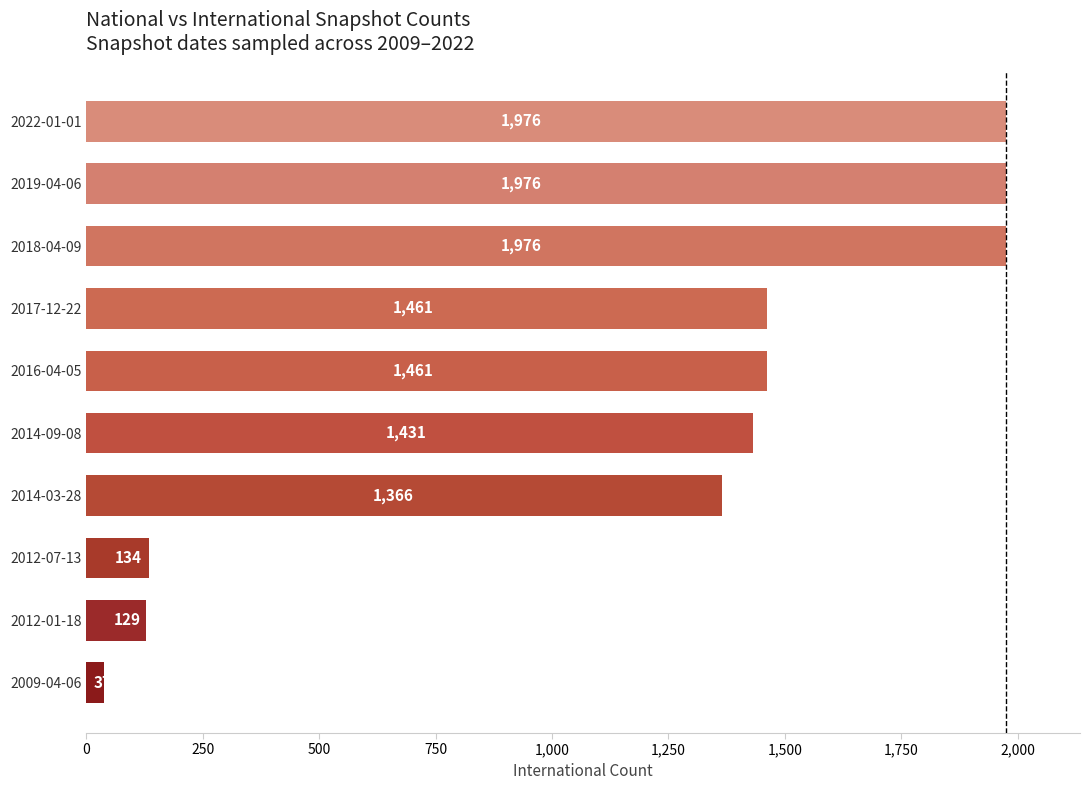

What is the ratio of the value at 2017-12-22 to the value at 2014-03-28?

1.1